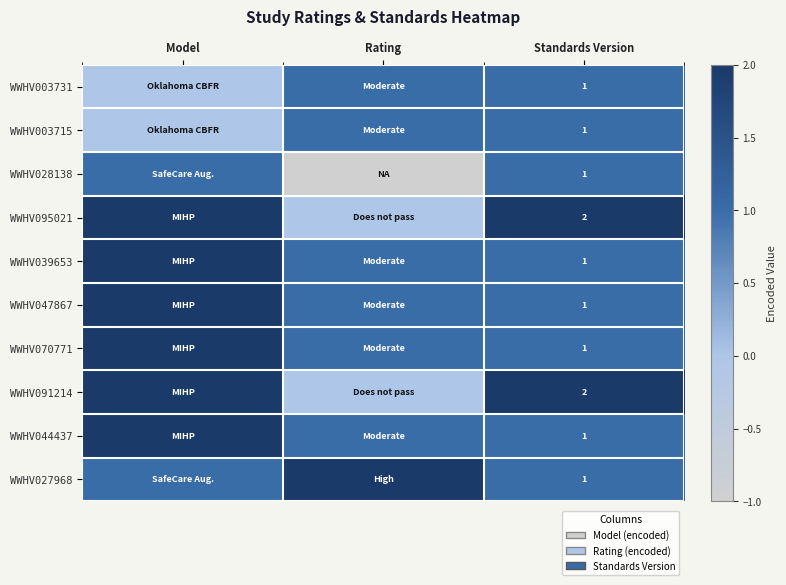

True or false: WWHV027968 has a value of 1 at Standards Version.

True